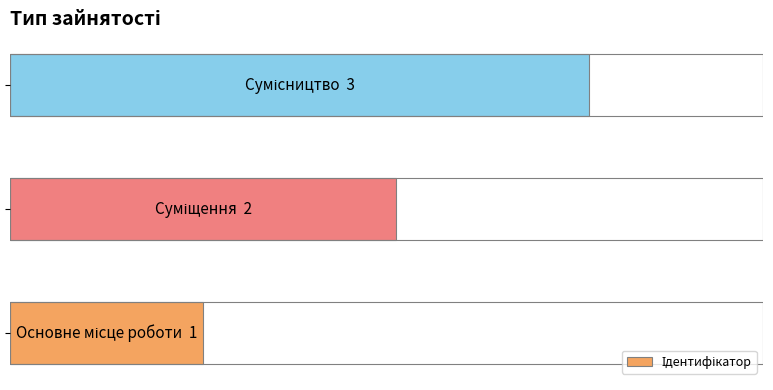

What is the greatest value displayed?

3